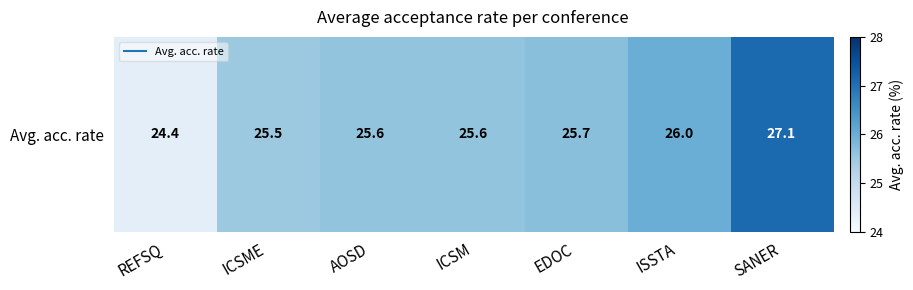

At which label does the data first exceed 25?

ICSME